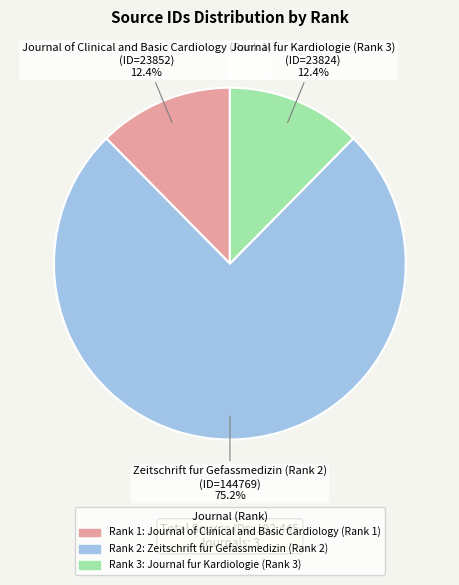

Is there any slice that represents more than half of the pie?

Yes